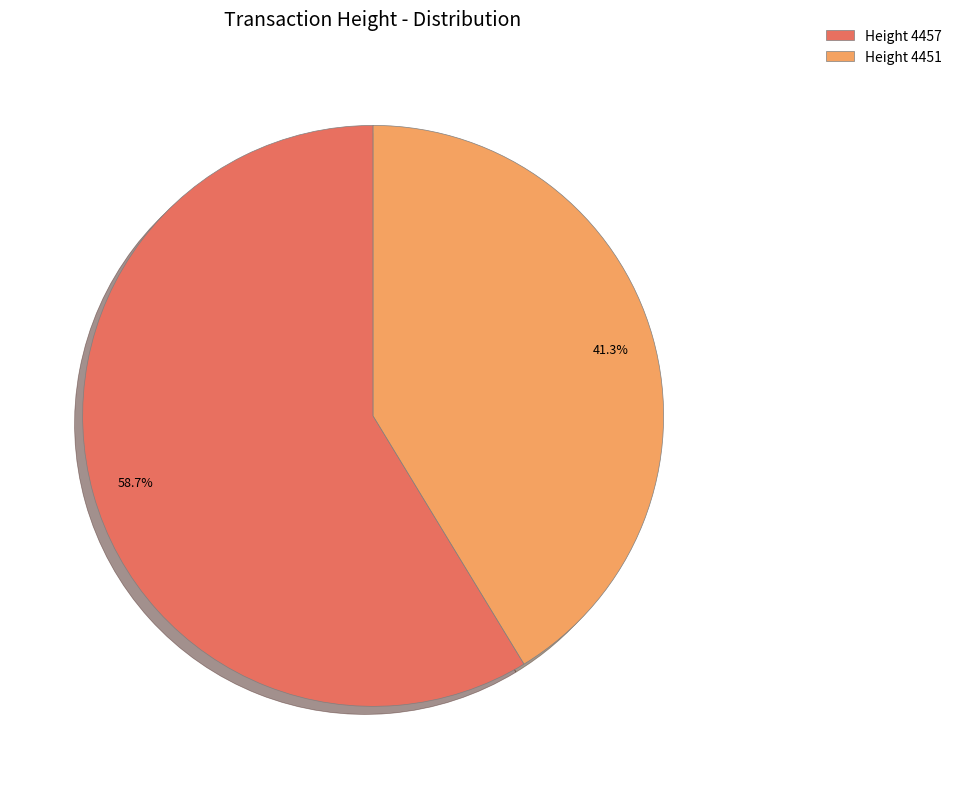

What percentage is NOT represented by Height 4457?

41.3%